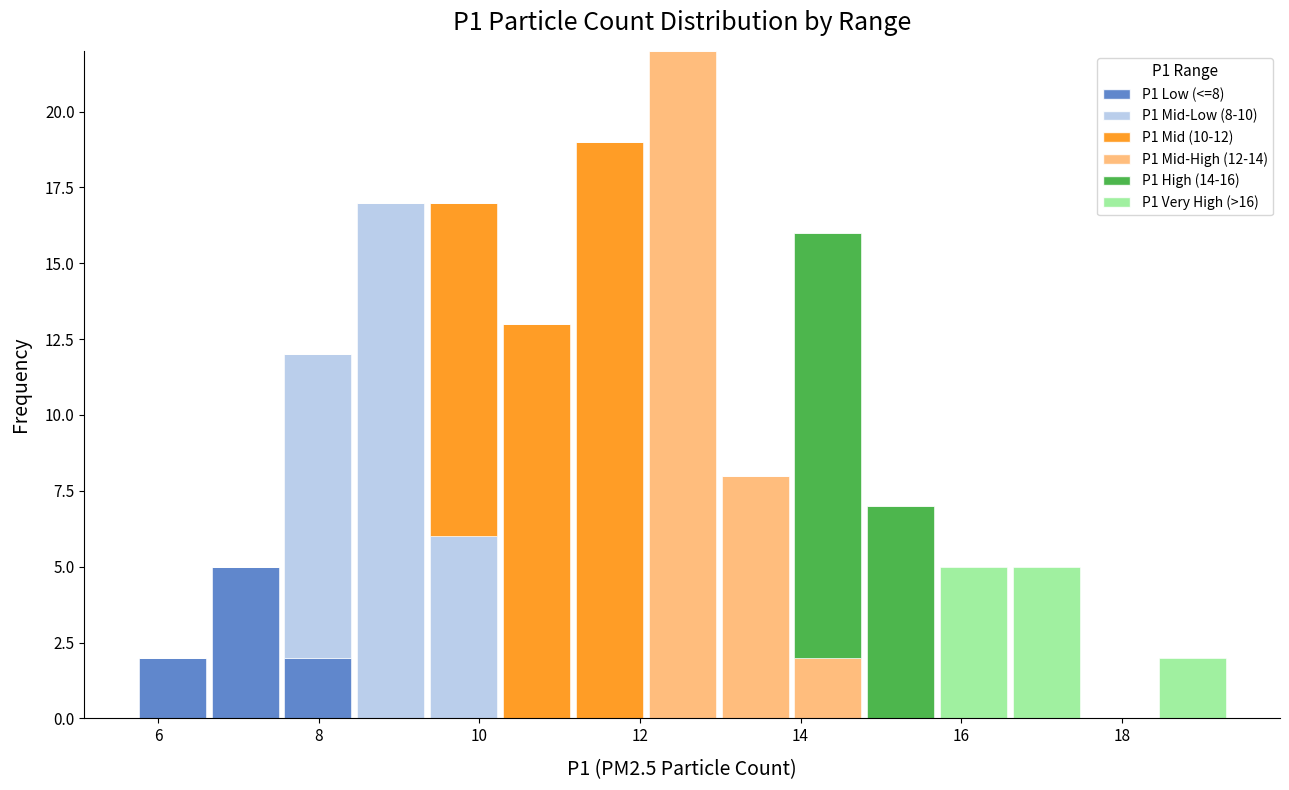

Which range on the x-axis has the tallest stacked bar (by total height)?

12.0 to 13.0